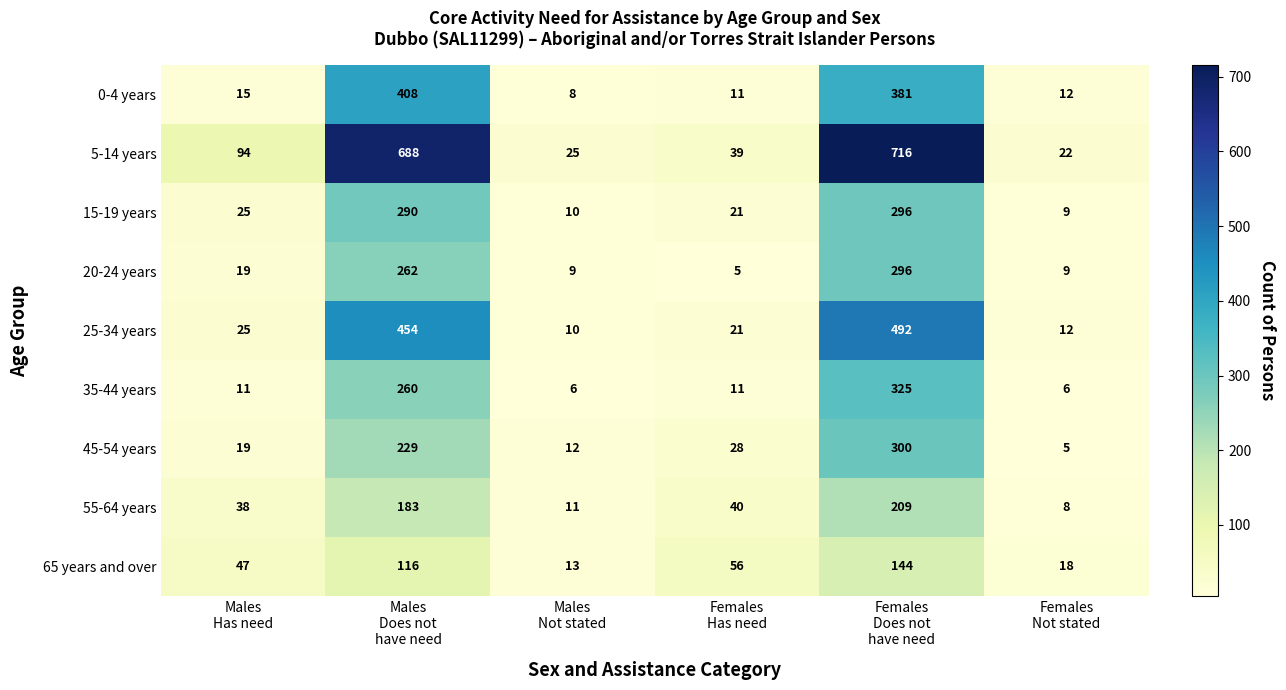

What is the minimum value shown in the chart?

5